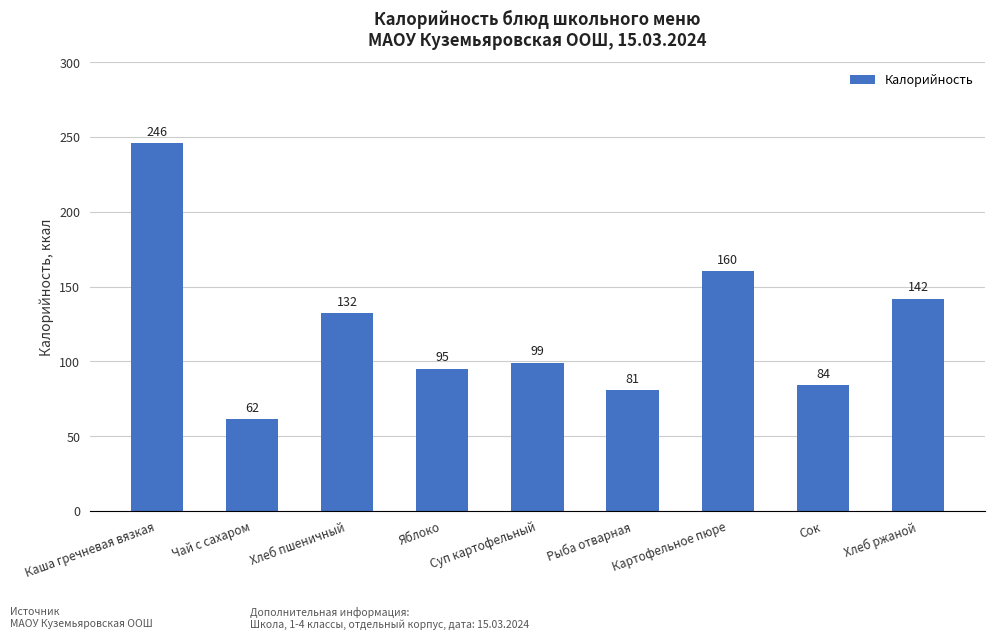

What is the value of the 8th bar from the left?

84.0